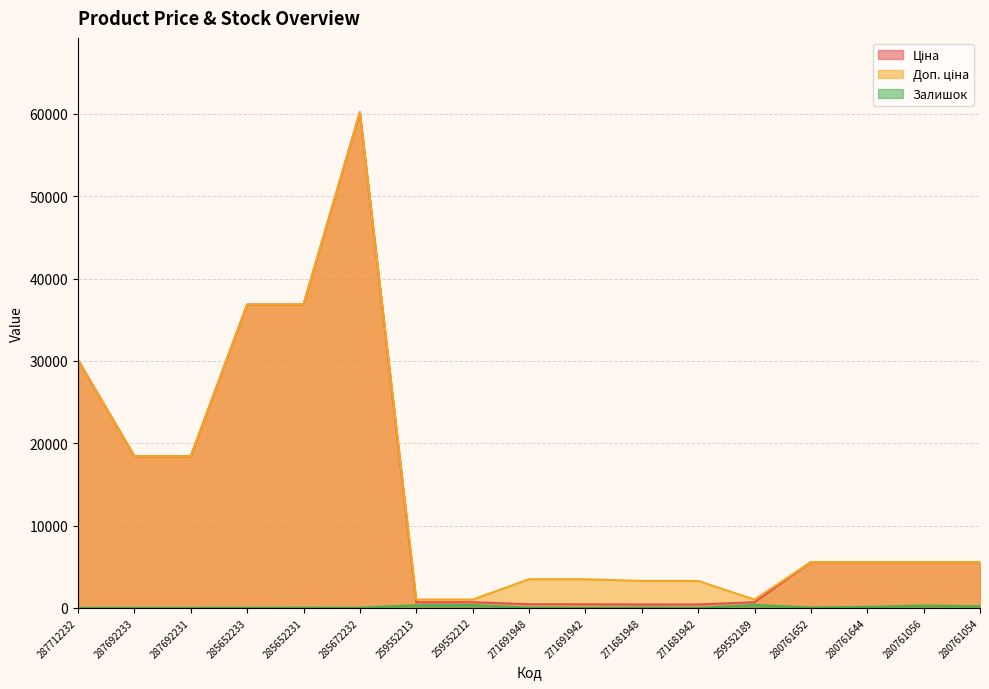

True or false: Ціна and Залишок cross at least once.

False